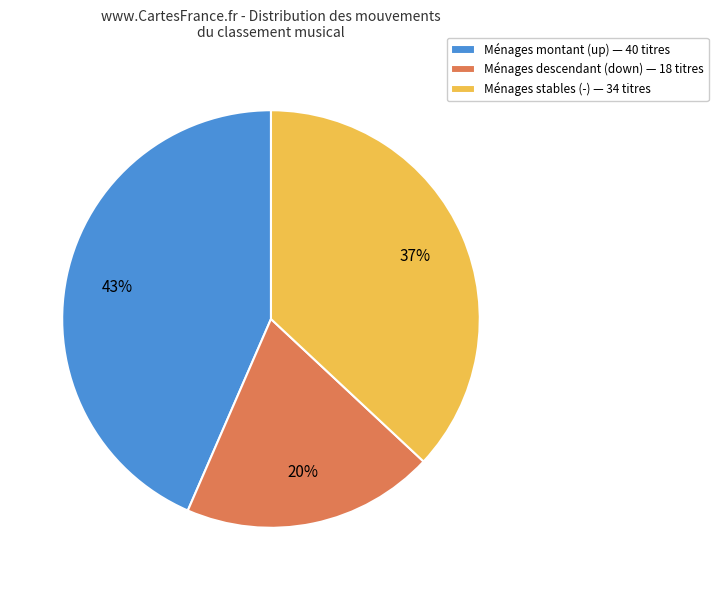

Rank the categories by value from lowest to highest.

Ménages descendant (down) — 18 titres, Ménages stables (-) — 34 titres, Ménages montant (up) — 40 titres